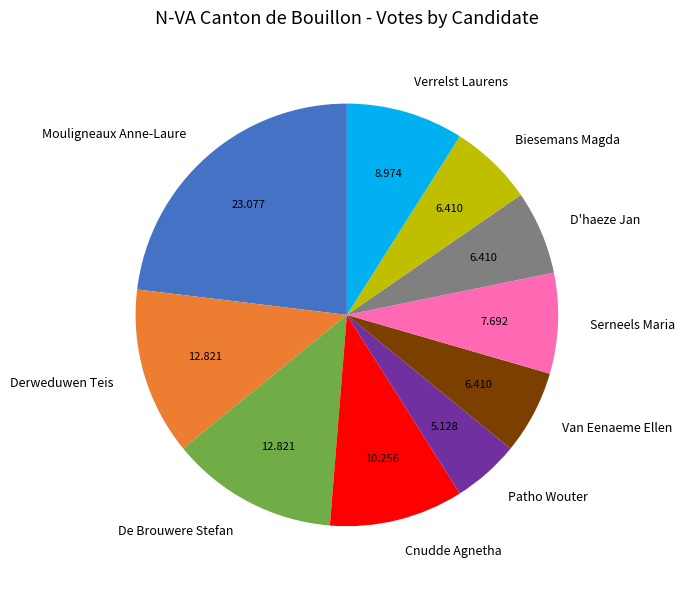

Between Verrelst Laurens and Derweduwen Teis, which is larger?

Derweduwen Teis